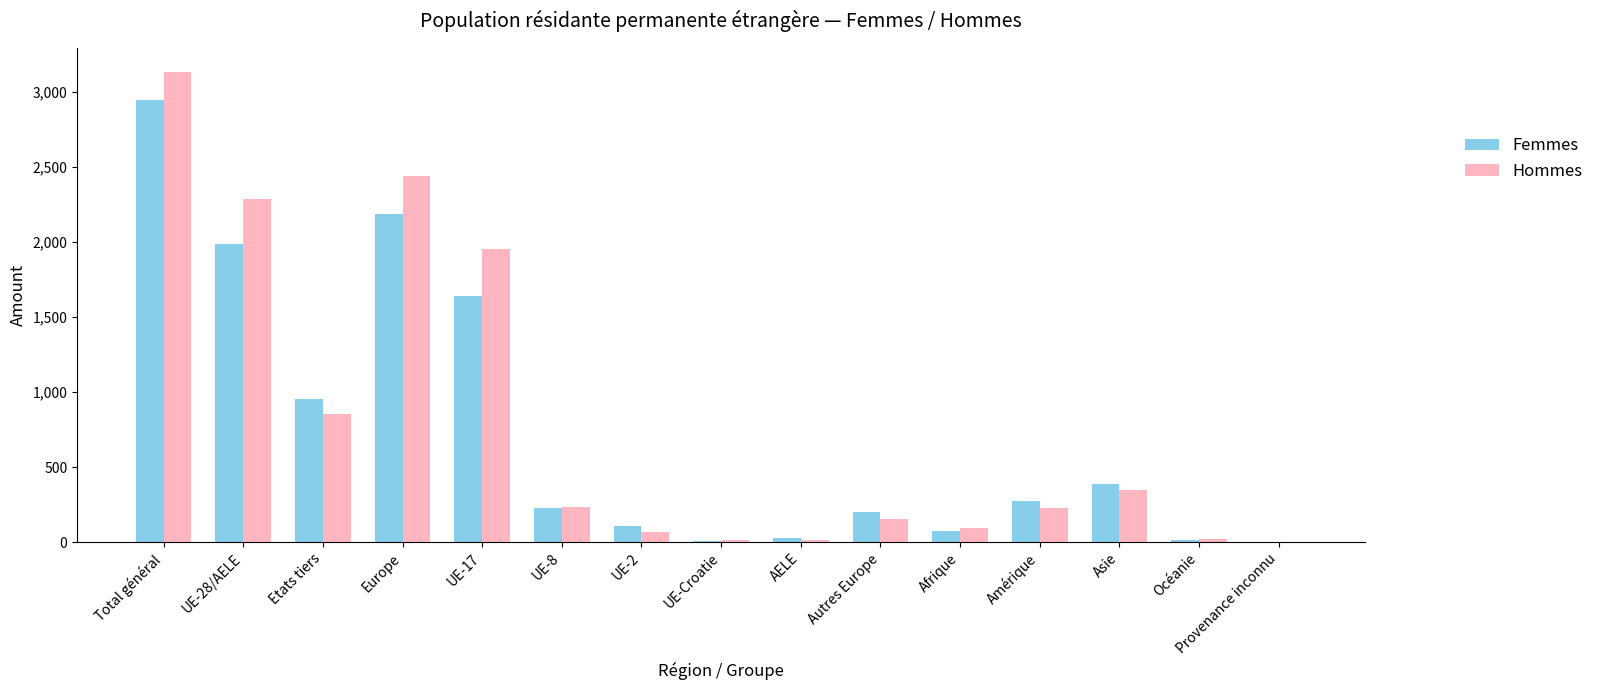

What is the difference between the Hommes values at Total général and Autres Europe?

2980